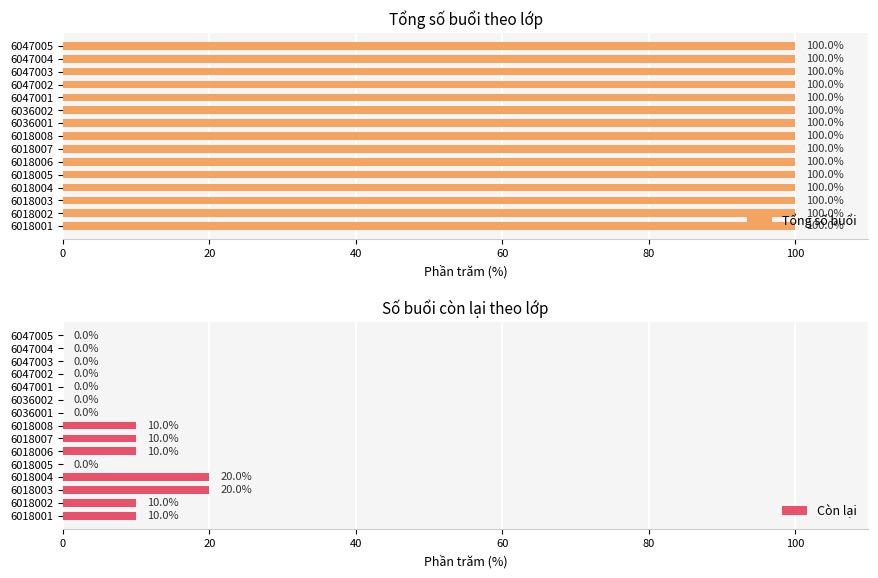

Is it true that Còn lại equals 0 at 6018005?

True